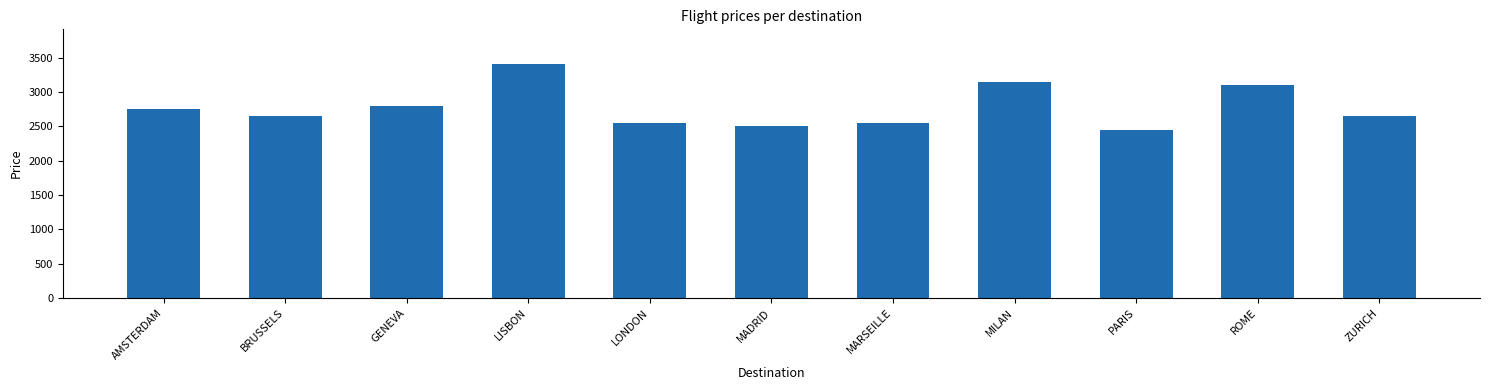

Where does the data first go above 2650?

AMSTERDAM